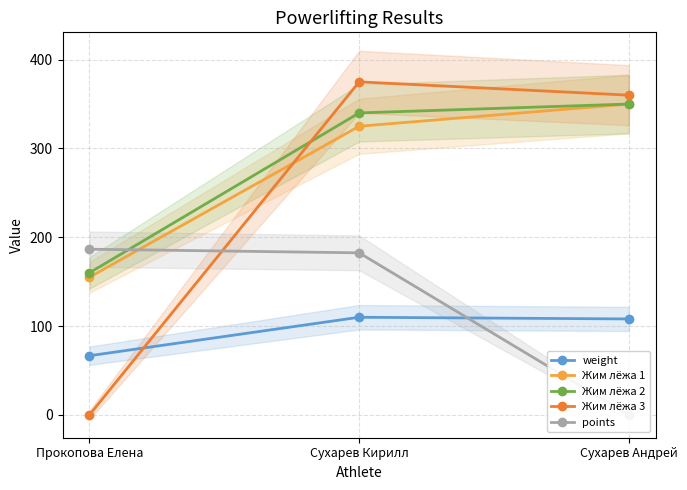

What is the sum of the points values at Прокопова Елена and Сухарев Кирилл?

369.0